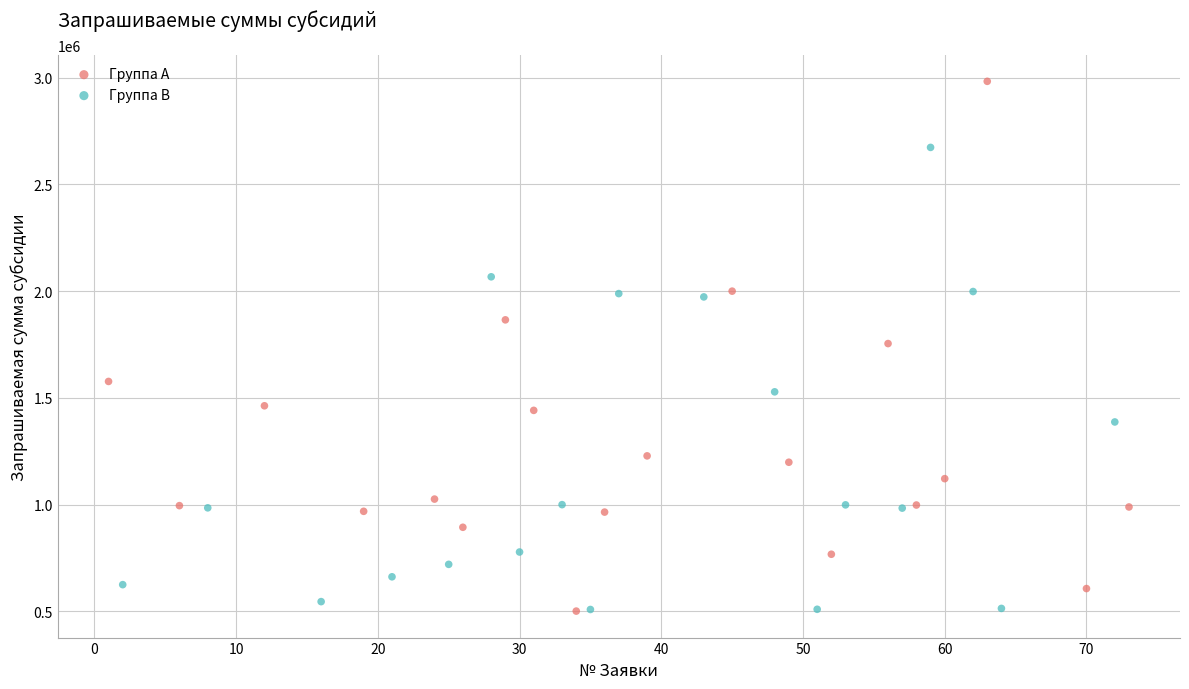

Which series has the widest spread of Y values?

Группа A